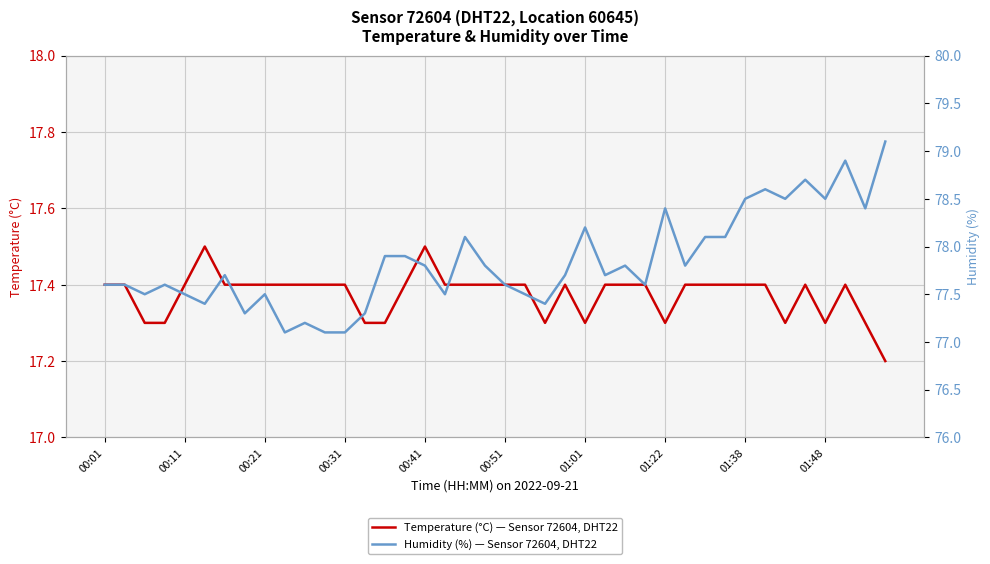

True or false: Temperature (°C) — Sensor 72604, DHT22 and Humidity (%) — Sensor 72604, DHT22 cross at least once.

False